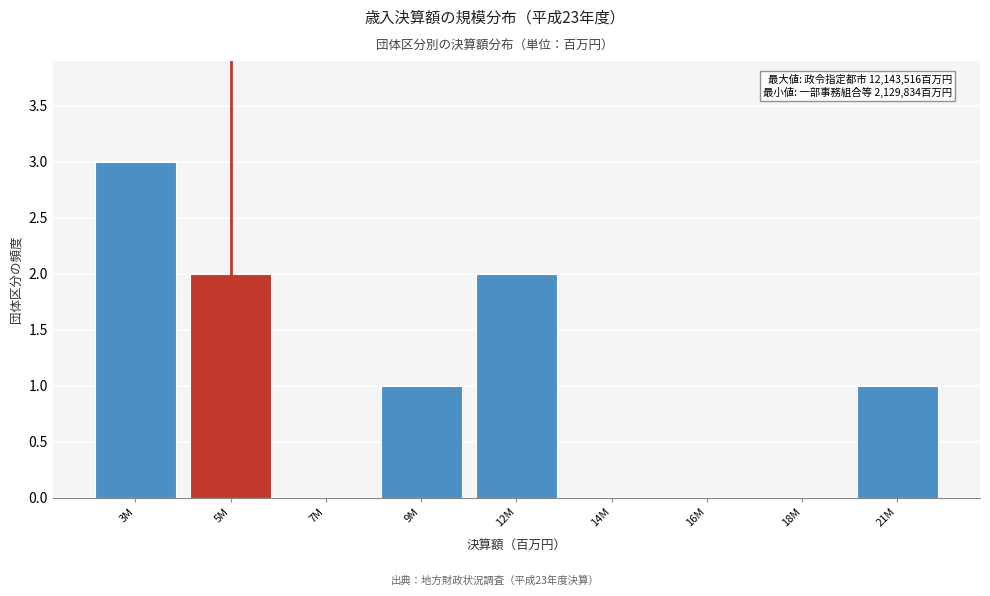

Reading left to right, transcribe all the data shown in this chart.

3M=3	5M=2	7M=0	9M=1	12M=2	14M=0	16M=0	18M=0	21M=1